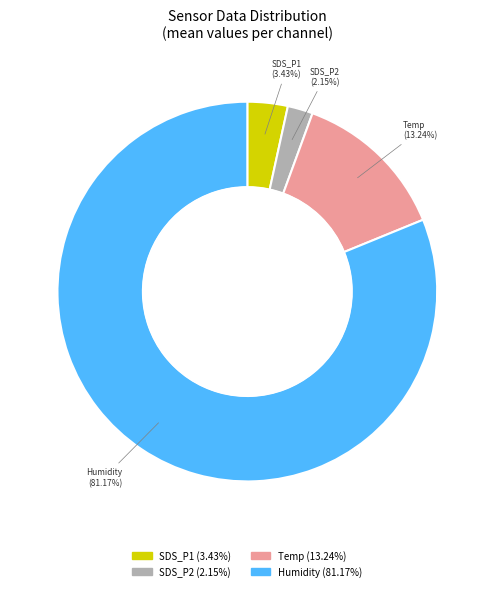

Is there any slice that represents more than half of the pie?

Yes